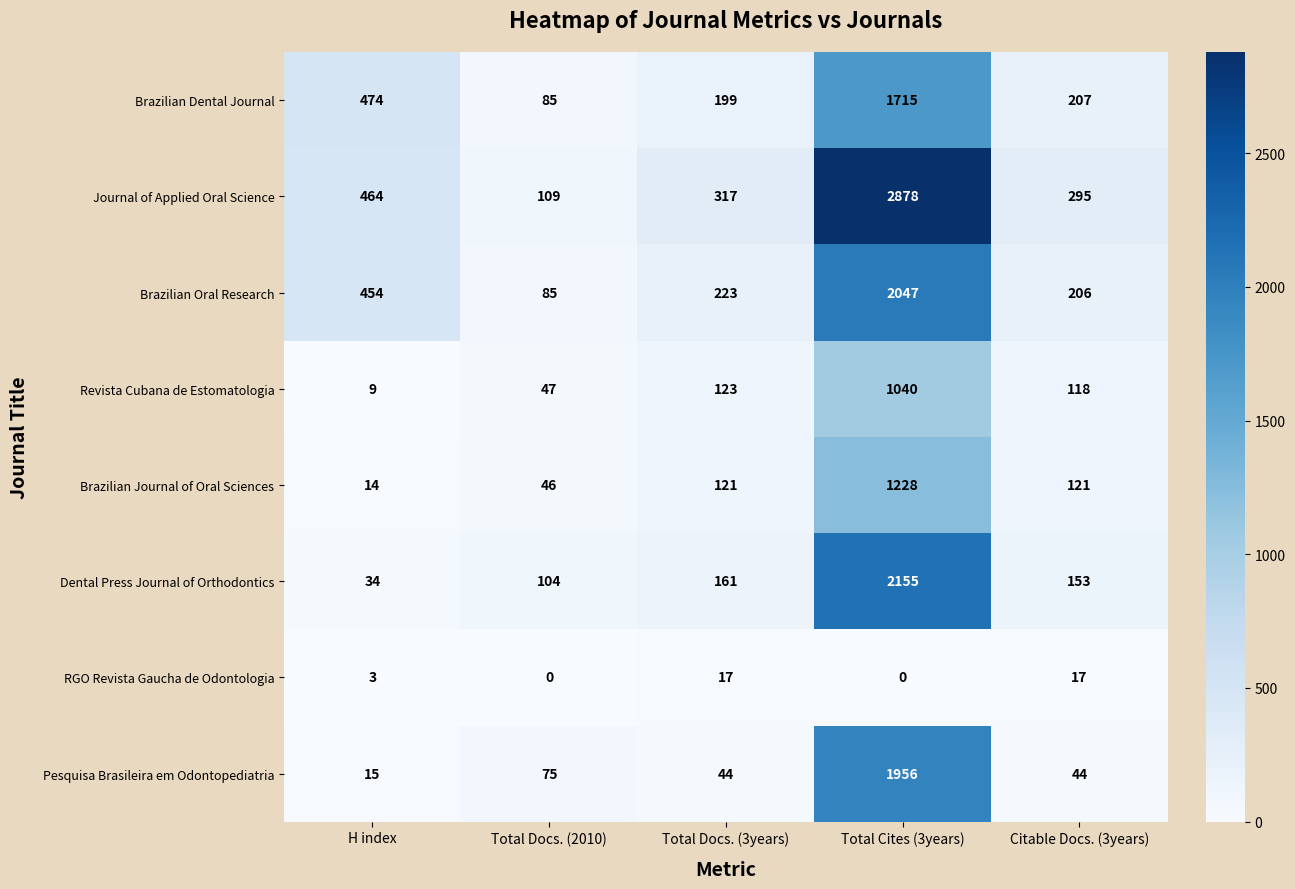

Between Total Docs. (3years) and Total Cites (3years), which series saw the biggest shift?

Journal of Applied Oral Science